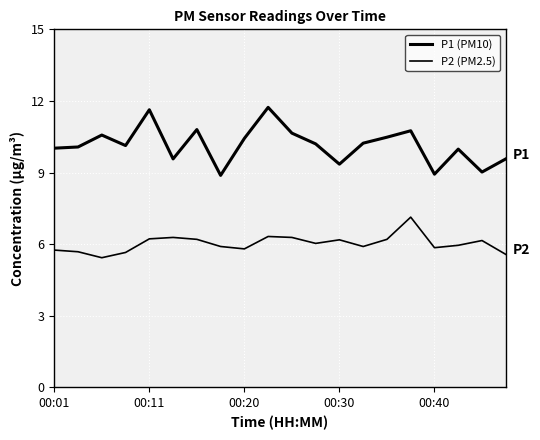

How many lines are shown in the chart?

2